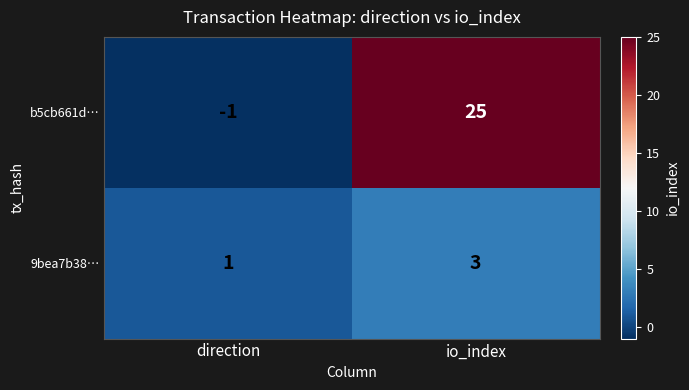

Which label corresponds to the largest value in the chart?

io_index